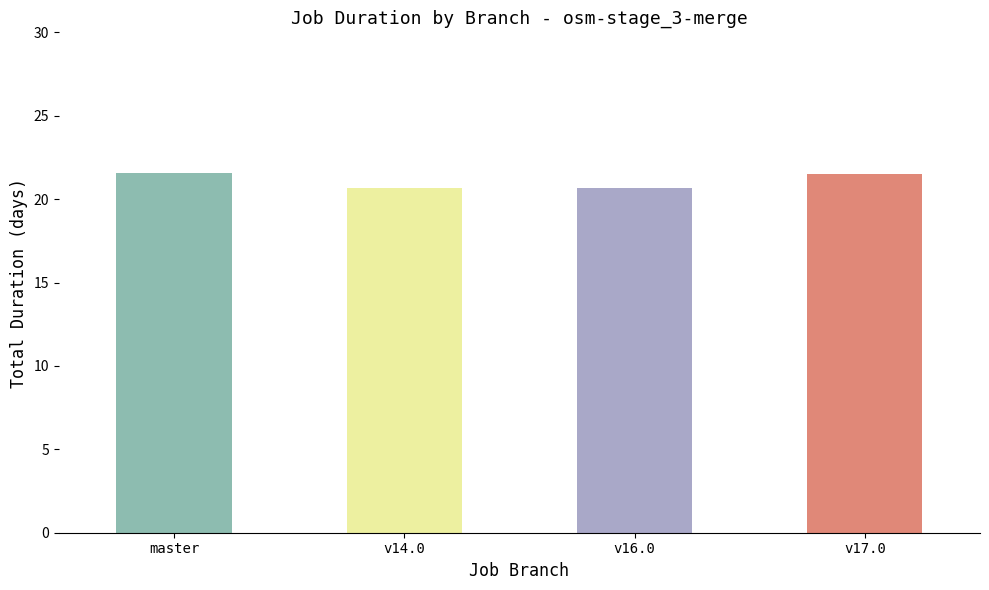

List the labels in order of value, smallest first.

osm-stage_3-merge/v16.0, osm-stage_3-merge/v14.0, osm-stage_3-merge/v17.0, osm-stage_3-merge/master